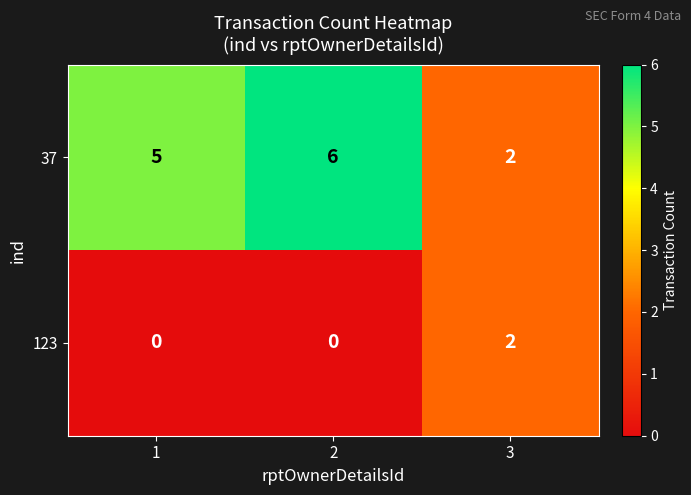

Which label corresponds to the largest value in the chart?

2